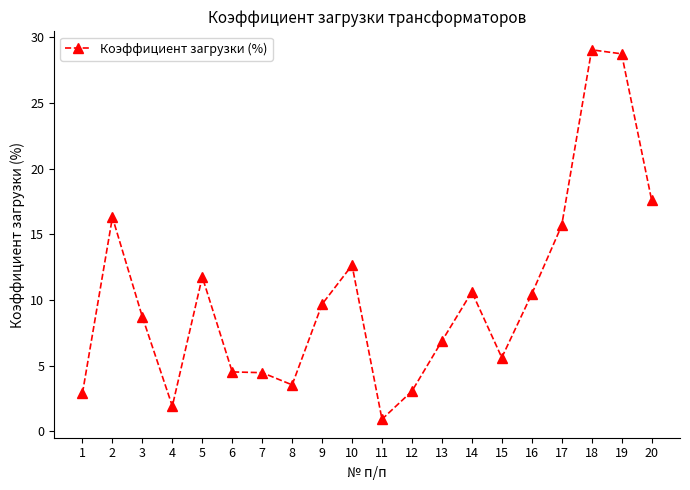

At which label does the data first exceed 9?

2